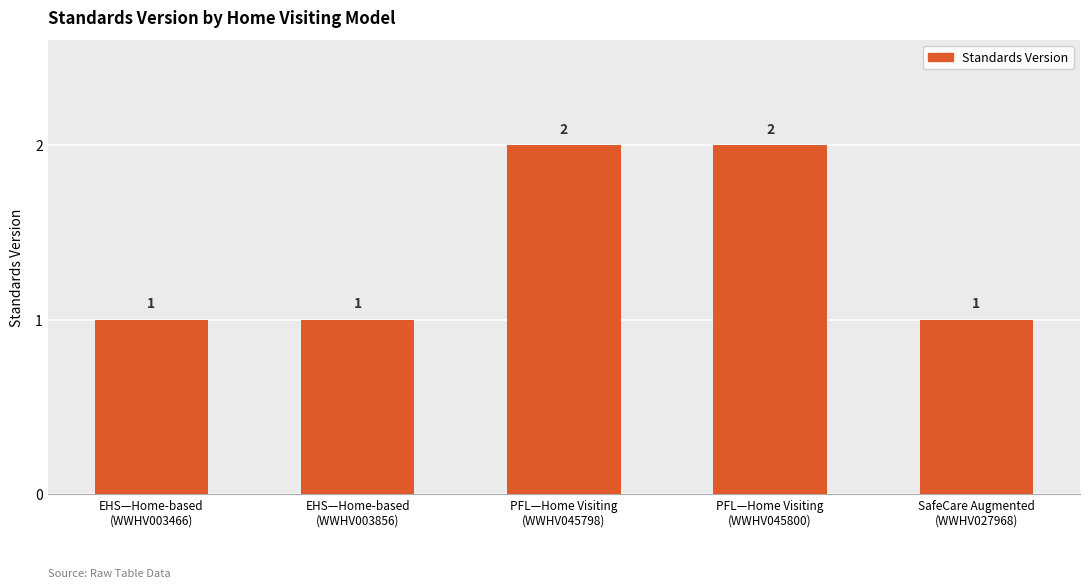

How many values are between 1 and 2?

5